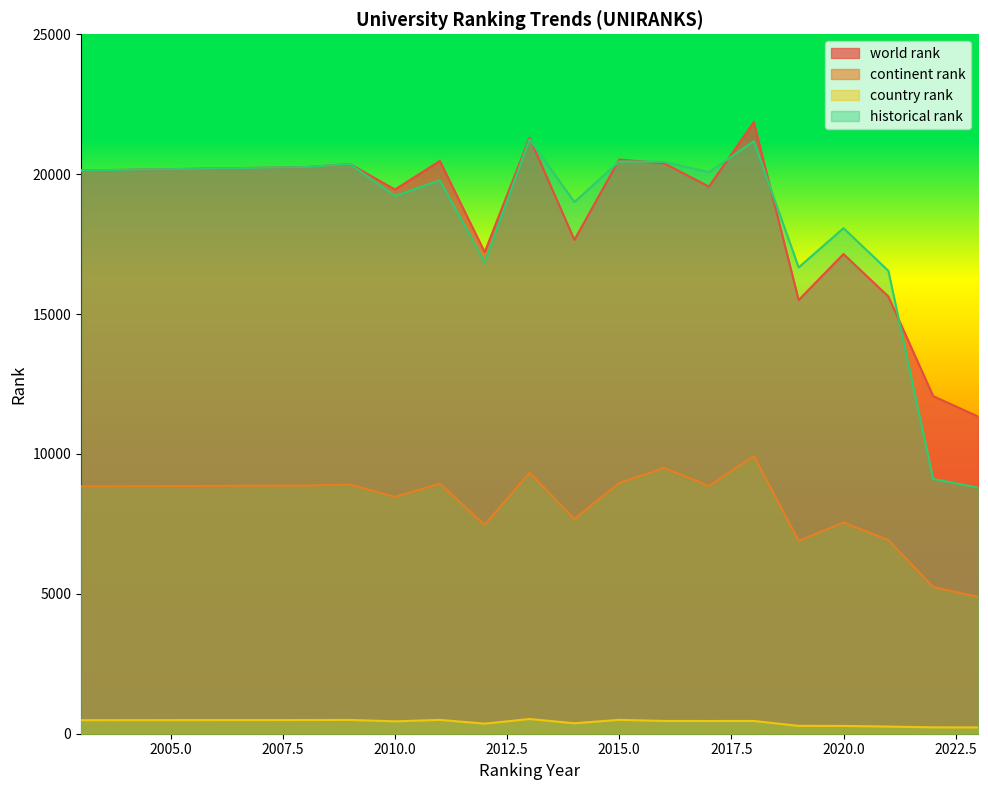

What is the minimum value for historical rank?

8797